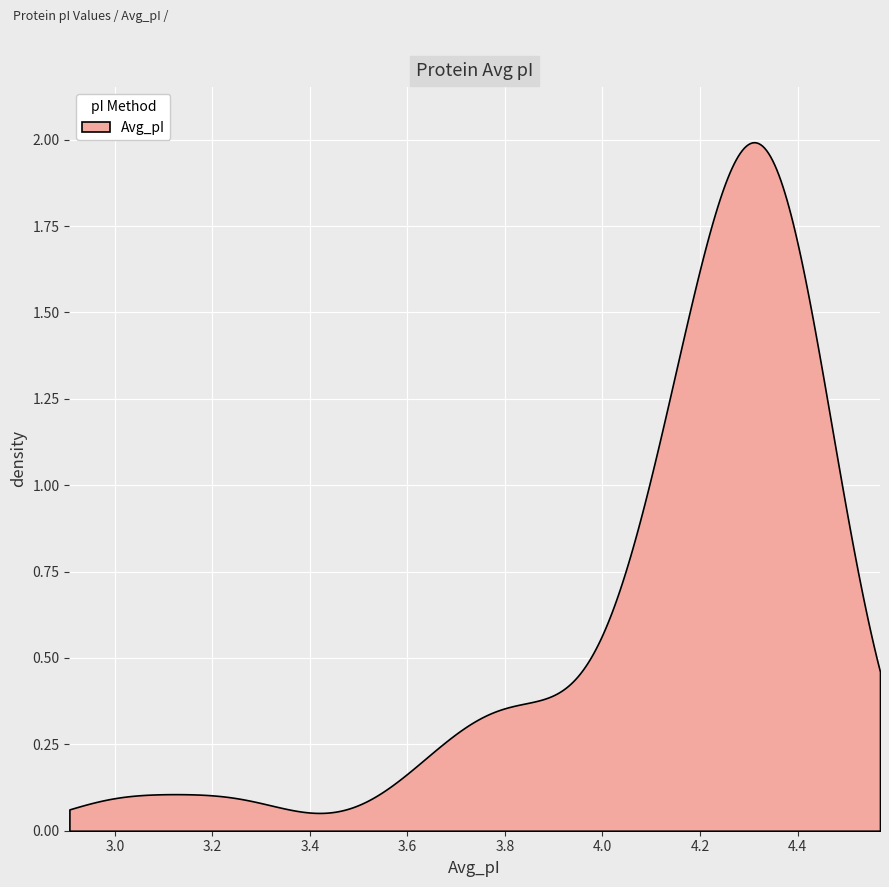

What is the maximum value shown in the chart?

4.5